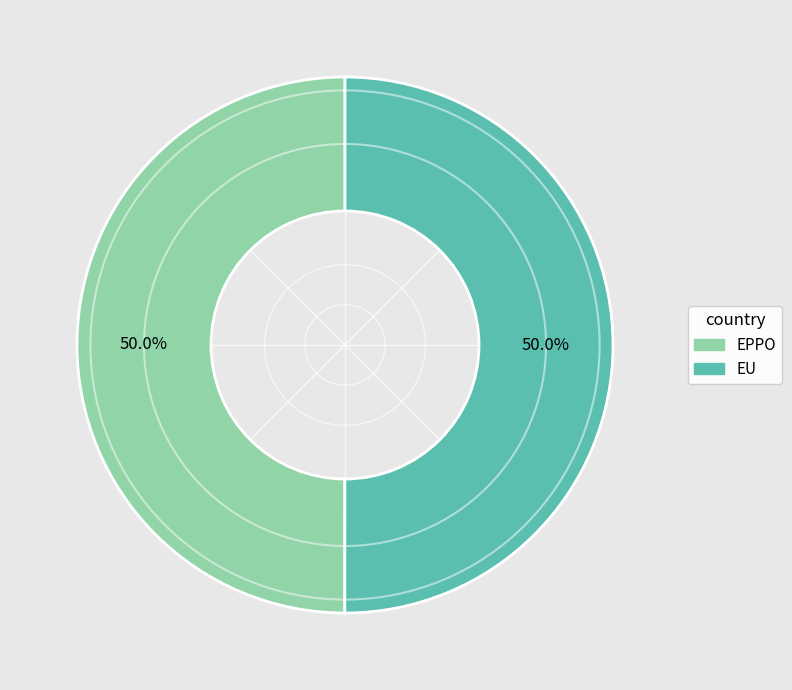

Combined, do EPPO and EU account for over 50%?

Yes